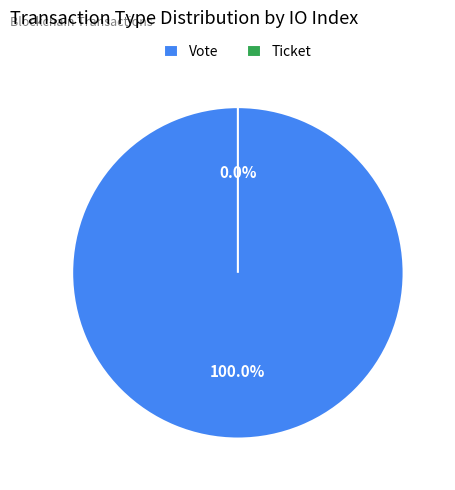

Do Ticket and Vote together represent more than half of the pie?

Yes